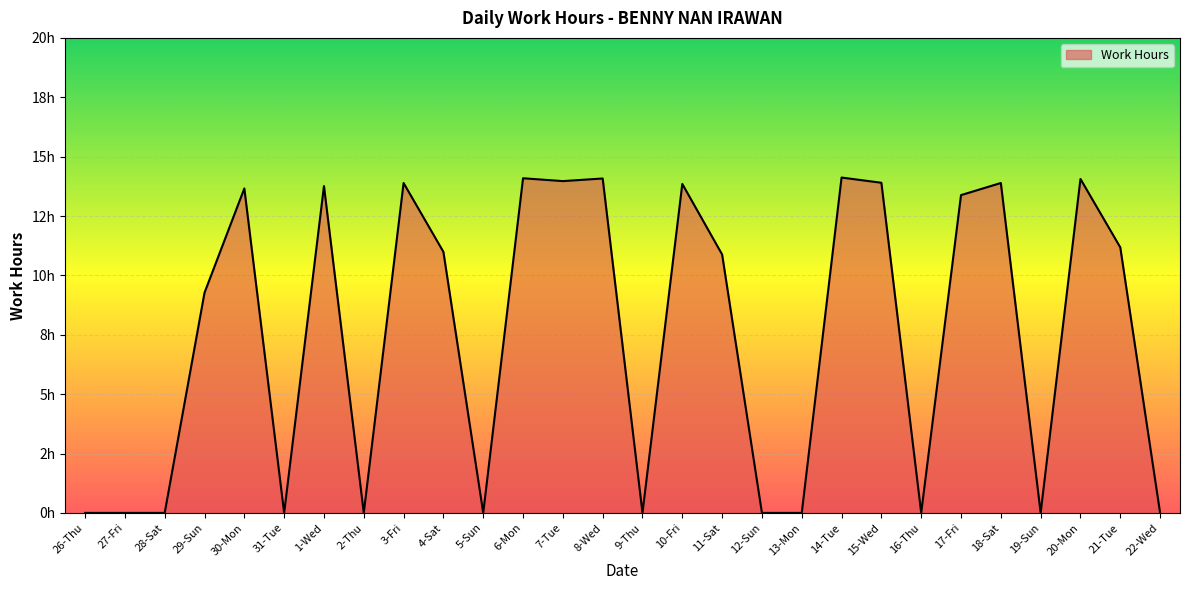

Reading left to right, what are all the values shown in this chart?

0.0	0.0	0.0	9.3	13.7	0.0	13.8	0.0	13.9	11.0	0.0	14.1	14.0	14.1	0.0	13.8	10.9	0.0	0.0	14.1	13.9	0.0	13.4	13.9	0.0	14.1	11.2	0.0